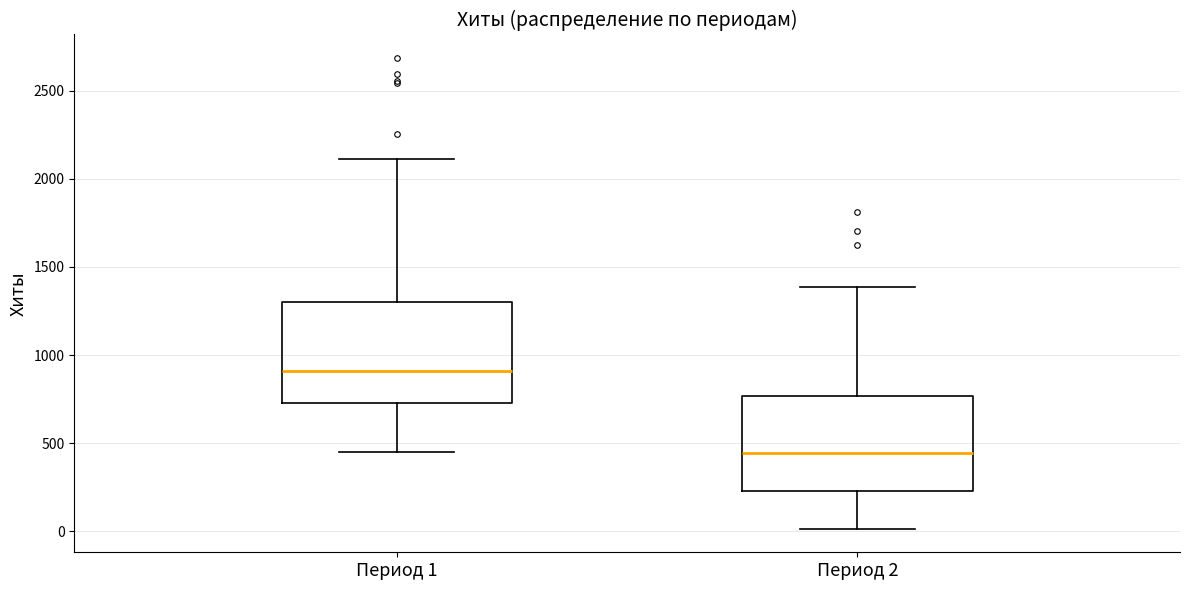

Which box's median line is the highest?

Период 1